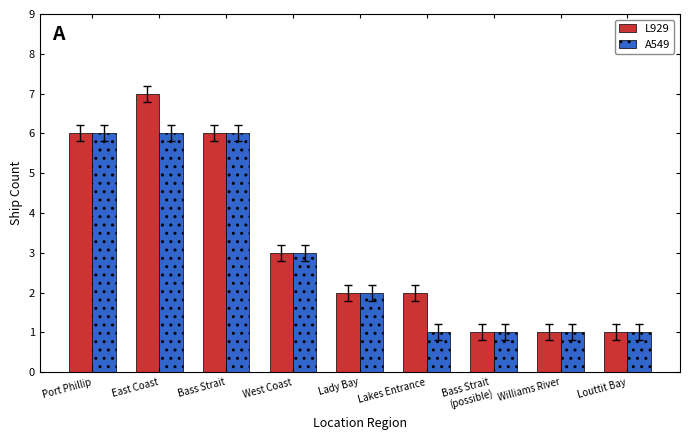

True or false: A549 has a value of 6 at Port Phillip.

True